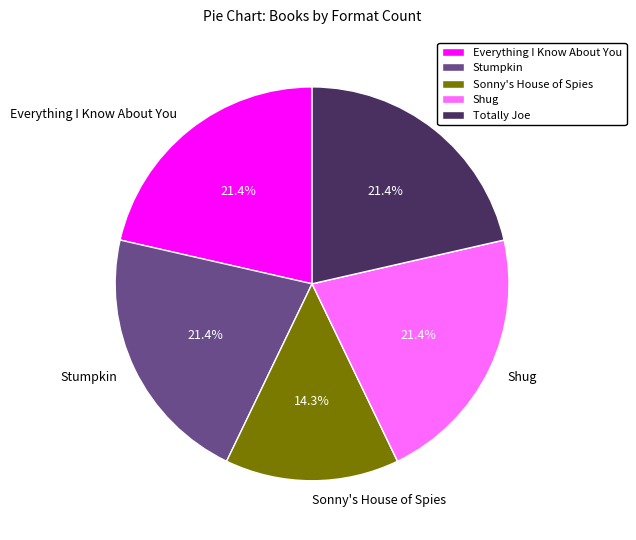

The Stumpkin slice represents 9% of the pie. True or false?

False